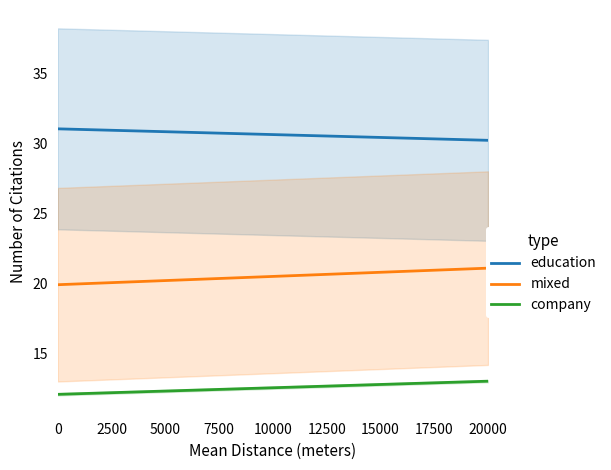

True or false: company and mixed cross at least once.

False